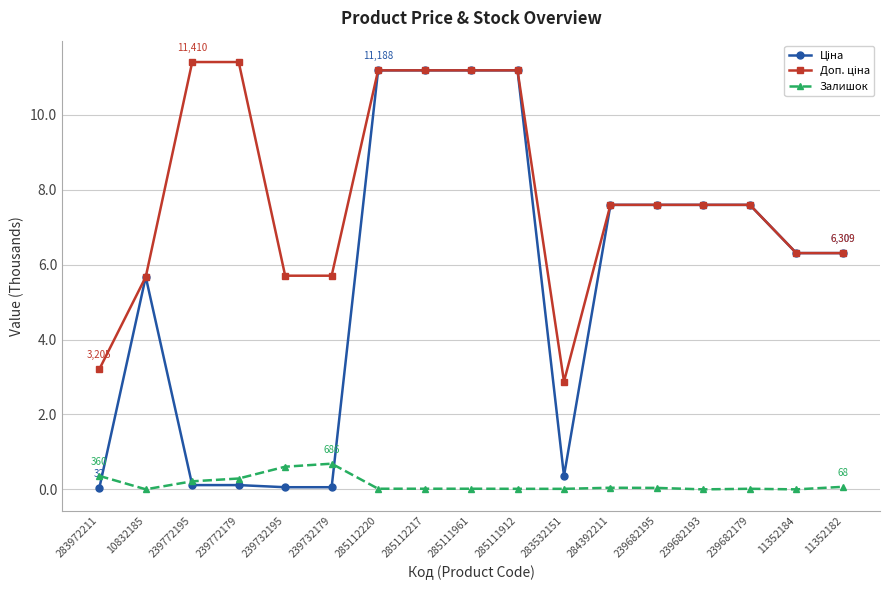

At how many categories does at least one series exceed 2?

17